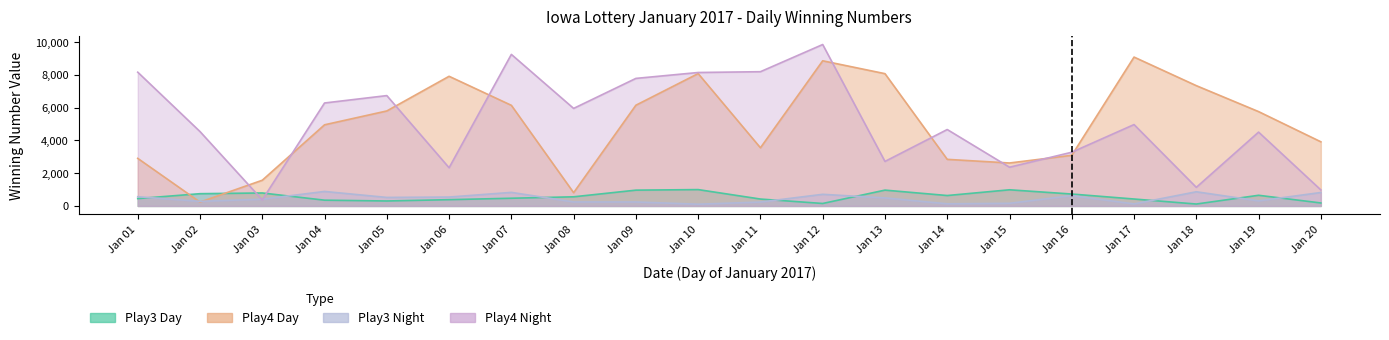

What is the difference between the maximum and minimum values in the Play3 Night series?

779